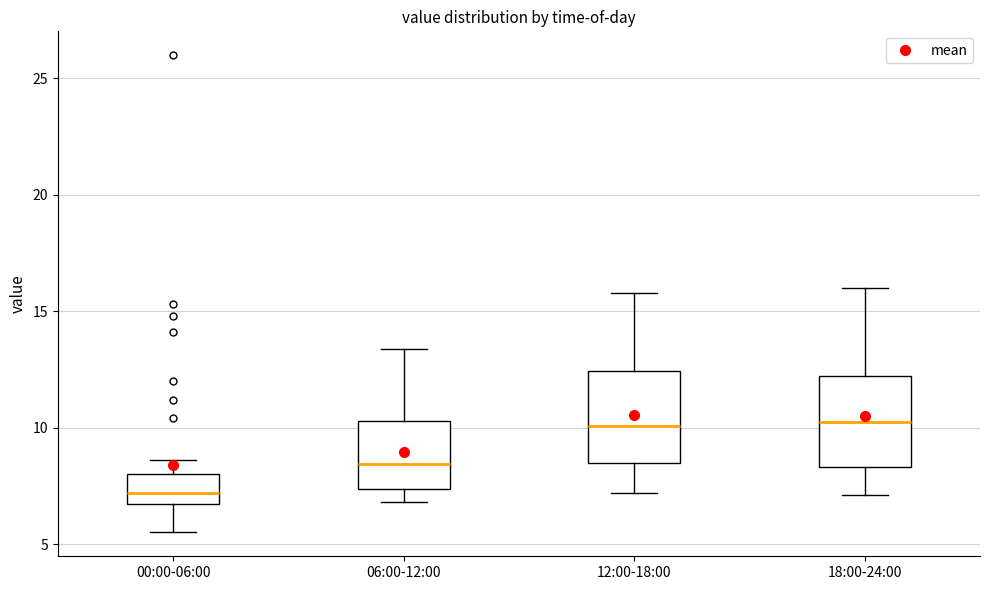

Where does the lower whisker of the box for 00:00-06:00 end on the y-axis? The values are not printed on the chart, so give them approximately, as read against the axis.

5.5